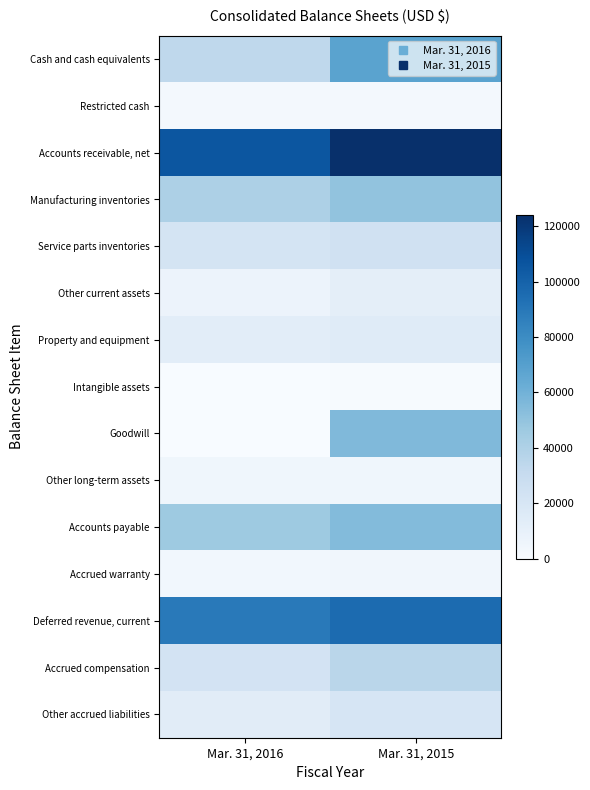

Which series has the largest range (max minus min)?

Goodwill